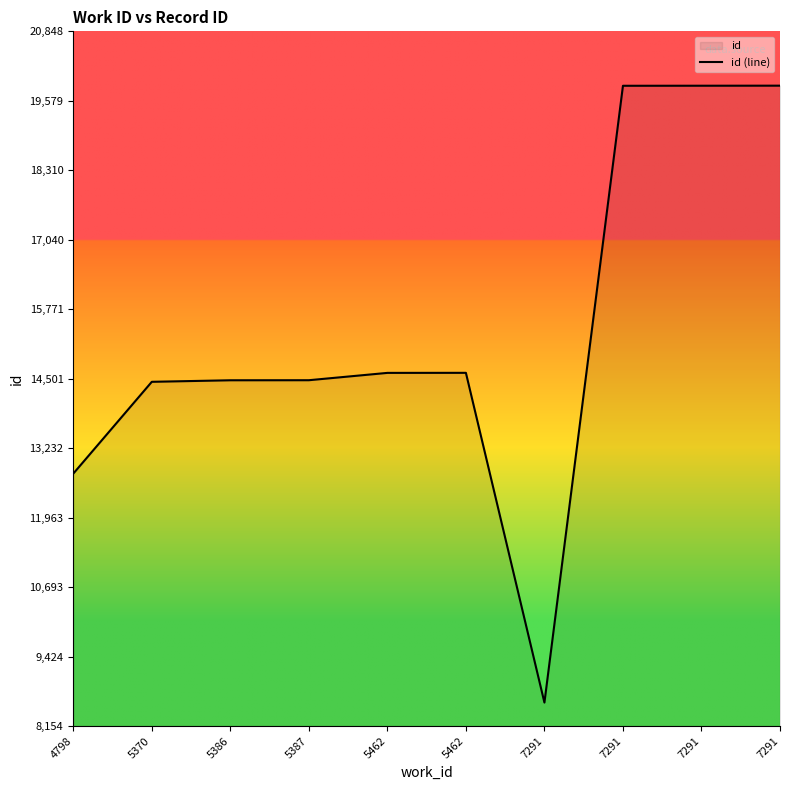

List the labels in order of value, smallest first.

7291, 4798, 5370, 5386, 5387, 5462, 5462, 7291, 7291, 7291